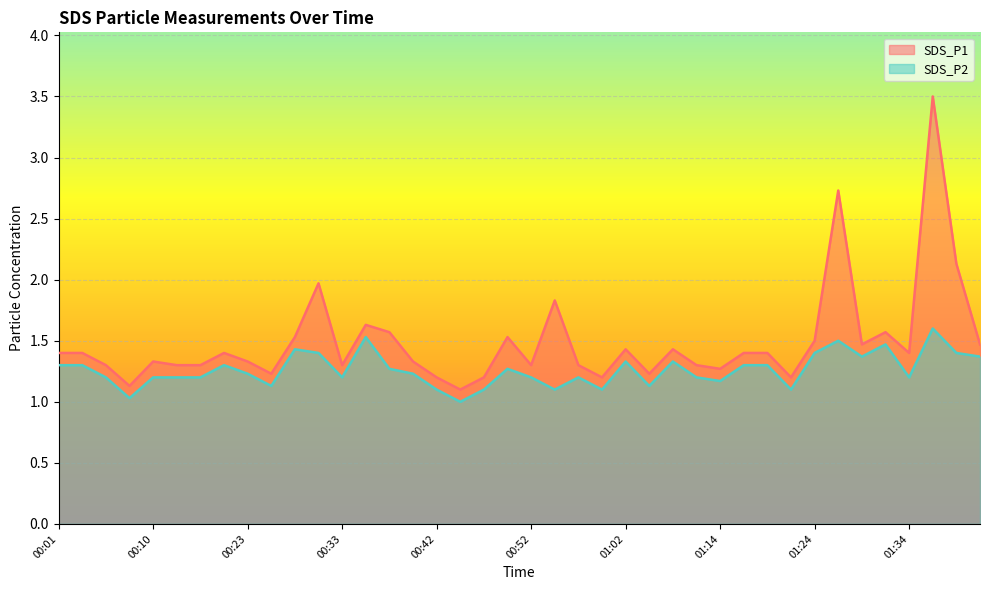

Reading left to right, transcribe all the data shown in this chart.

SDS_P1: 00:01=1.4	00:03=1.4	00:05=1.3	00:08=1.1	00:10=1.3	00:16=1.3	00:18=1.3	00:21=1.4	00:23=1.3	00:26=1.2	00:28=1.5	00:30=2.0	00:33=1.3	00:35=1.6	00:38=1.6	00:40=1.3	00:42=1.2	00:45=1.1	00:47=1.2	00:50=1.5	00:52=1.3	00:55=1.8	00:57=1.3	00:59=1.2	01:02=1.4	01:04=1.2	01:07=1.4	01:09=1.3	01:14=1.3	01:17=1.4	01:19=1.4	01:22=1.2	01:24=1.5	01:27=2.7	01:29=1.5	01:31=1.6	01:34=1.4	01:36=3.5	01:39=2.1	01:41=1.5
SDS_P2: 00:01=1.3	00:03=1.3	00:05=1.2	00:08=1.0	00:10=1.2	00:16=1.2	00:18=1.2	00:21=1.3	00:23=1.2	00:26=1.1	00:28=1.4	00:30=1.4	00:33=1.2	00:35=1.5	00:38=1.3	00:40=1.2	00:42=1.1	00:45=1.0	00:47=1.1	00:50=1.3	00:52=1.2	00:55=1.1	00:57=1.2	00:59=1.1	01:02=1.3	01:04=1.1	01:07=1.3	01:09=1.2	01:14=1.2	01:17=1.3	01:19=1.3	01:22=1.1	01:24=1.4	01:27=1.5	01:29=1.4	01:31=1.5	01:34=1.2	01:36=1.6	01:39=1.4	01:41=1.4